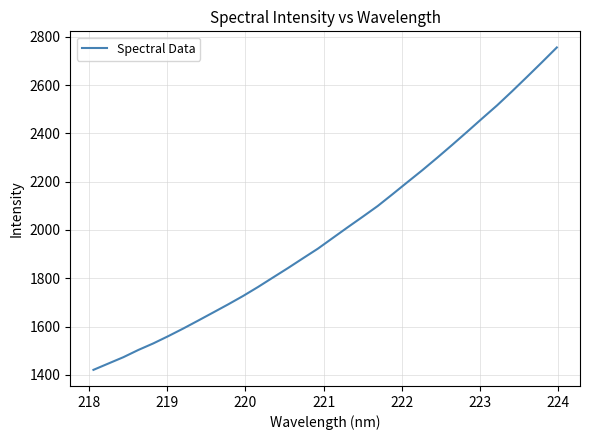

Reading left to right, list all the values displayed in this chart.

1421.0	1447.2	1473.4	1503.3	1530.5	1560.5	1592.0	1625.0	1658.3	1691.9	1726.7	1764.0	1803.2	1842.2	1882.6	1922.5	1966.9	2011.2	2054.7	2098.9	2148.2	2198.2	2247.8	2299.6	2352.7	2406.8	2461.8	2516.0	2574.0	2633.7	2694.2	2755.7